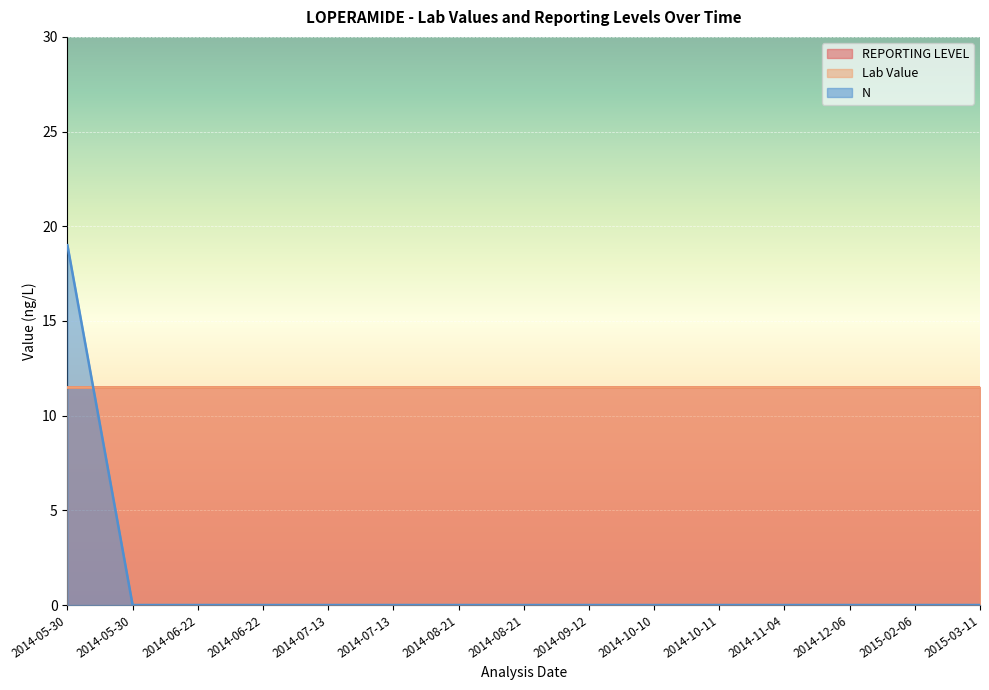

Read the Lab Value value at 2014-08-21.

11.5